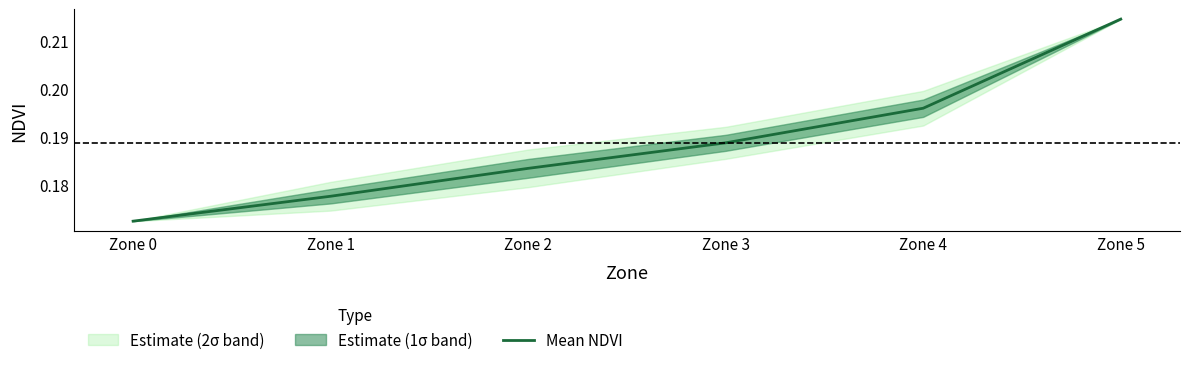

Rank the categories by value from lowest to highest.

Zone 0, Zone 1, Zone 2, Zone 3, Zone 4, Zone 5